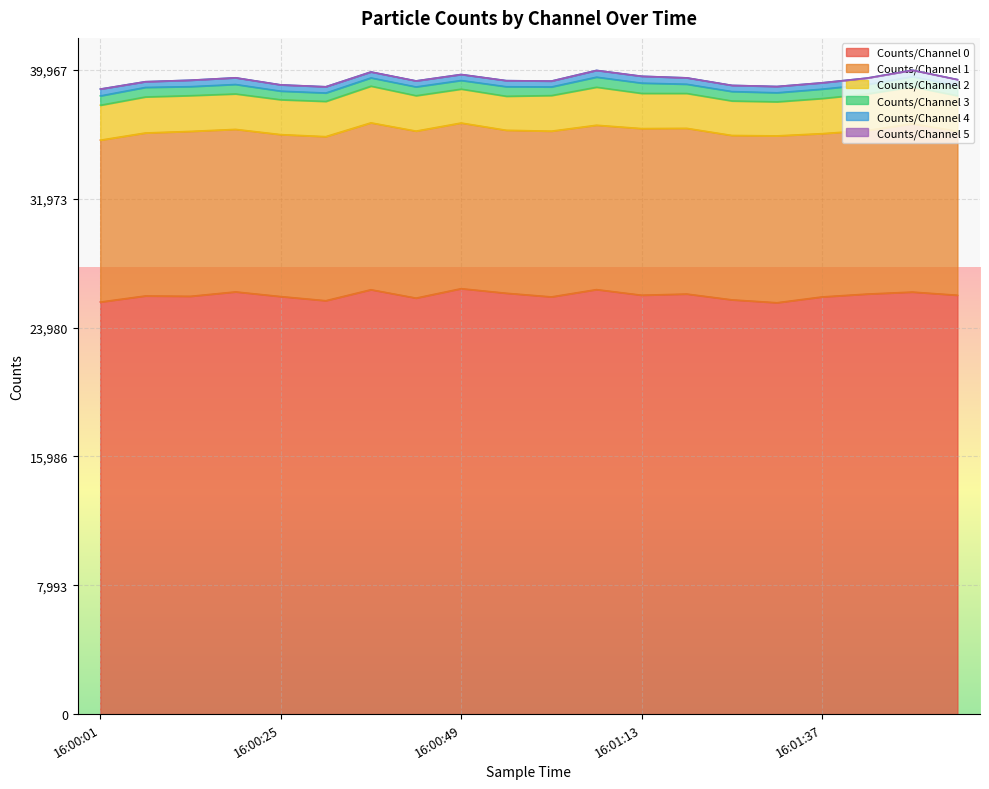

What is the sum of the Counts/Channel 2 values at 16:01:37 and 16:01:43?

4445